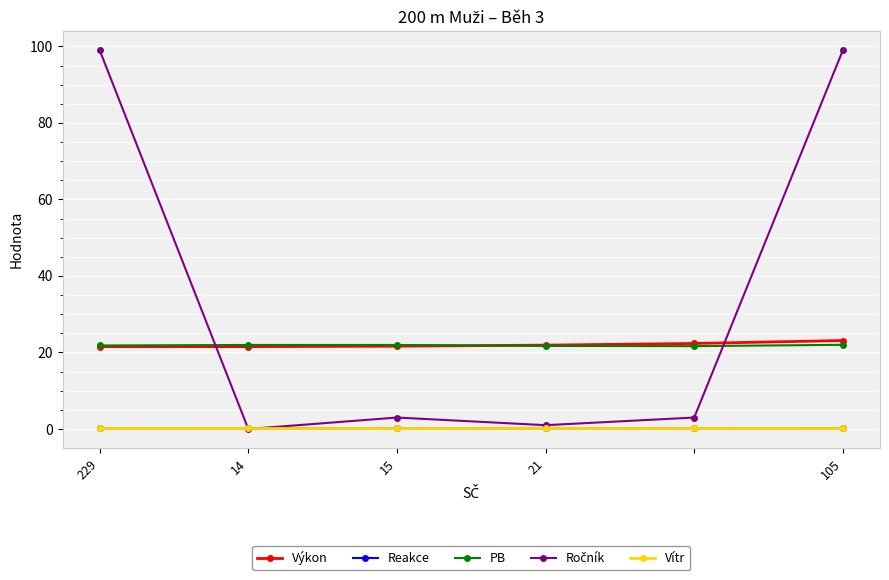

At how many categories does at least one series exceed 13?

6